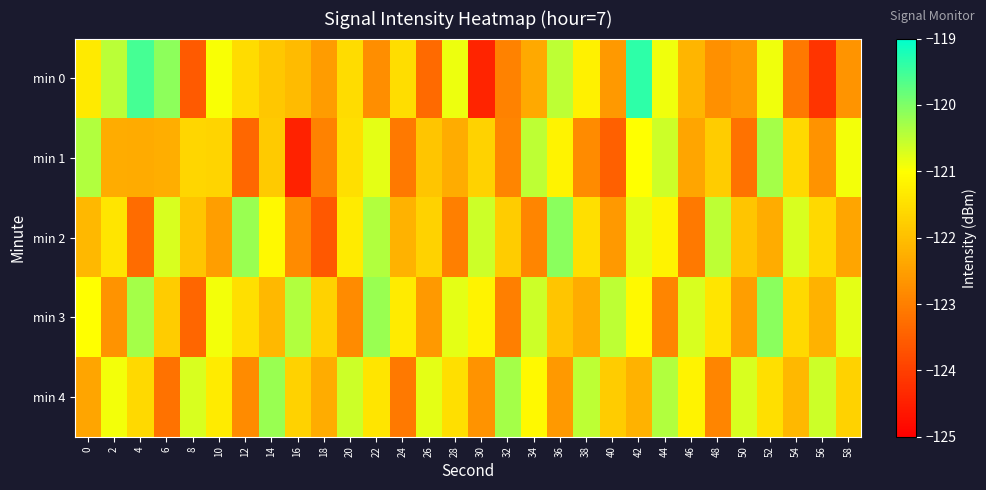

Count the number of categories in the chart.

30